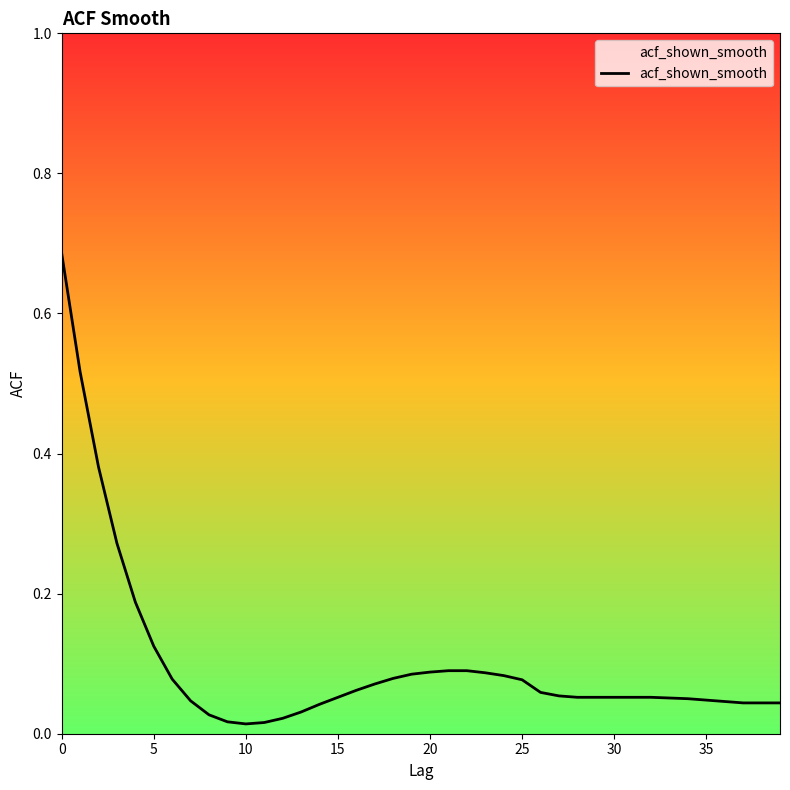

How many lines are shown in the chart?

1